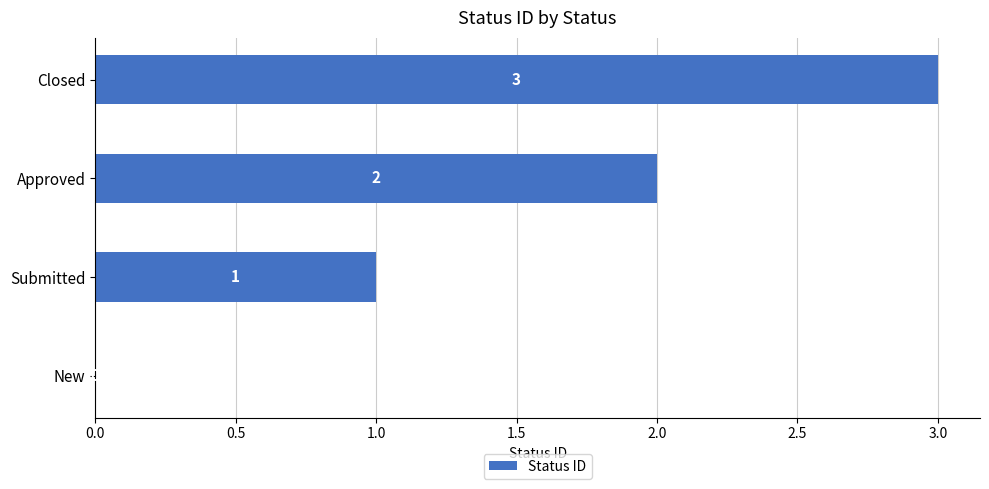

What is the change in value from New to Submitted?

+1